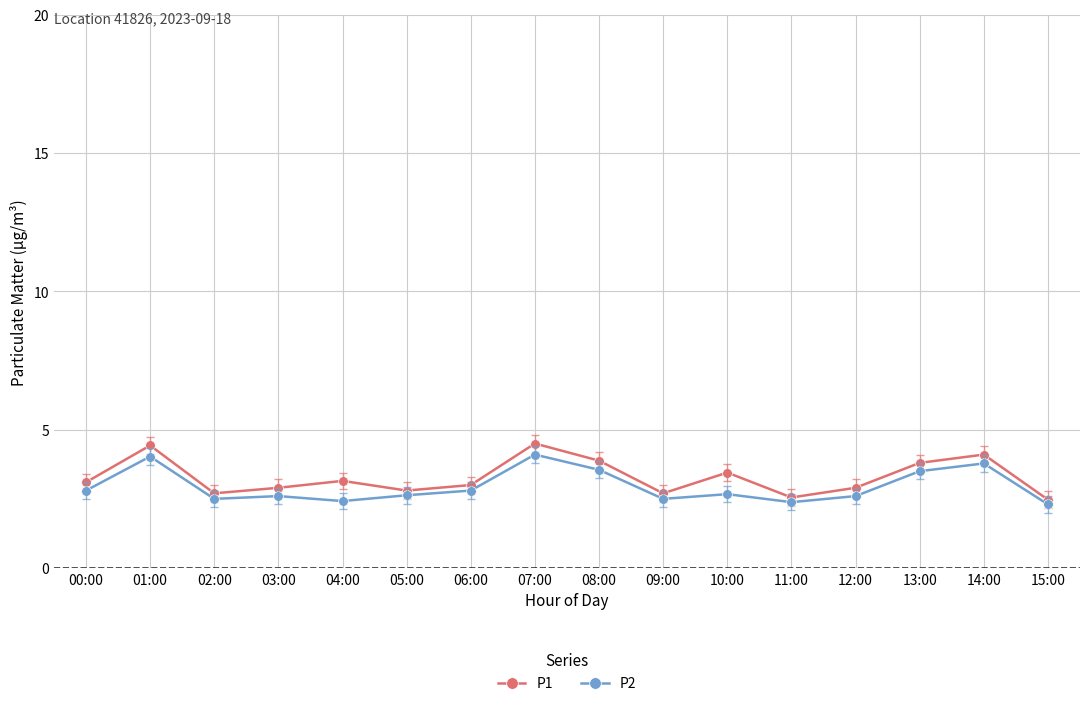

True or false: P2 has a value of 3.8 at 14:00.

True